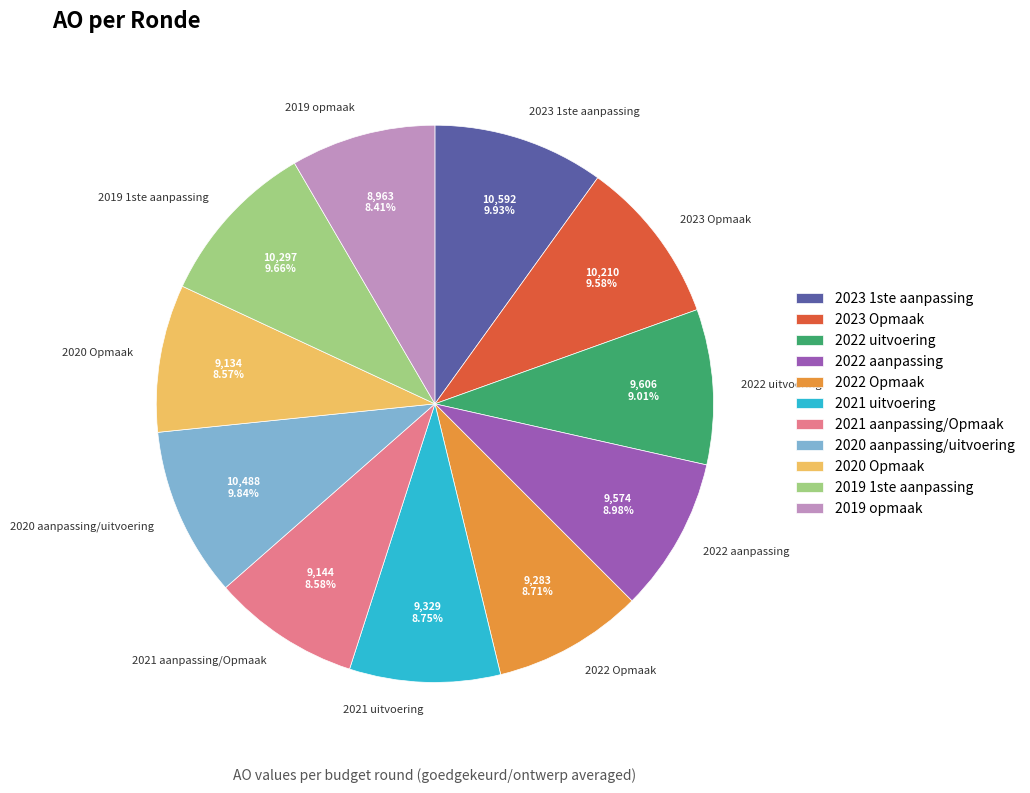

Count the number of slices in the pie.

11